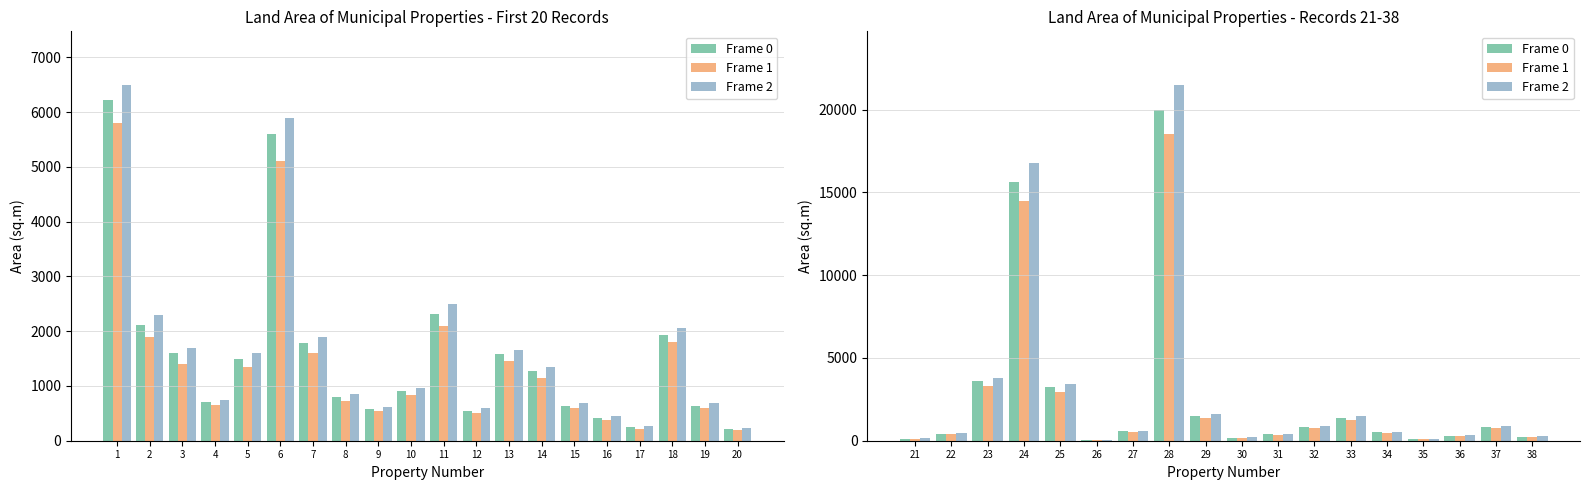

Which series has the widest spread of values?

Frame 2